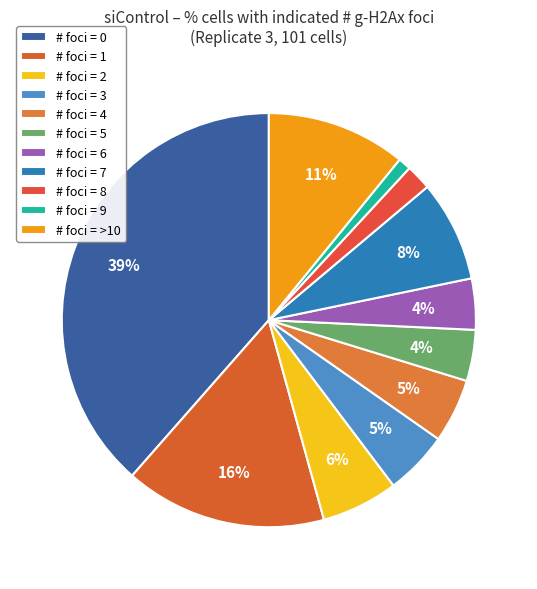

Count the number of slices in the pie.

11